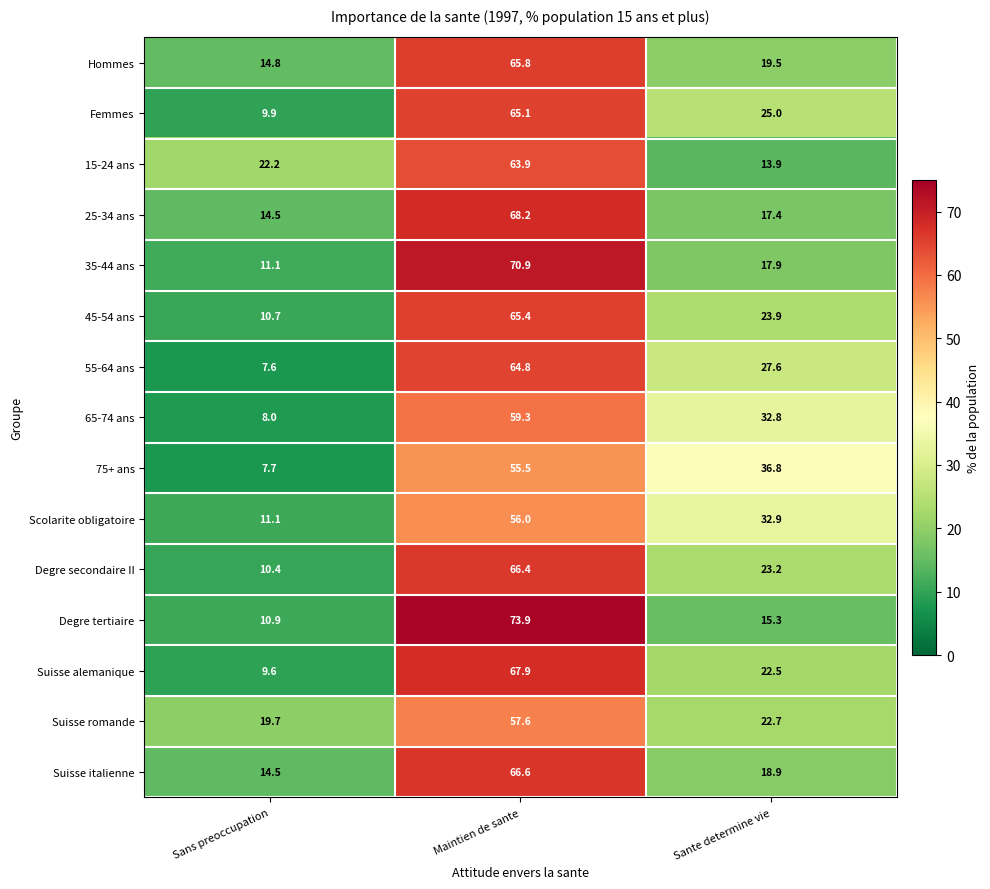

List the labels in order of 75+ ans value, largest first.

Maintien de sante, Sante determine vie, Sans preoccupation